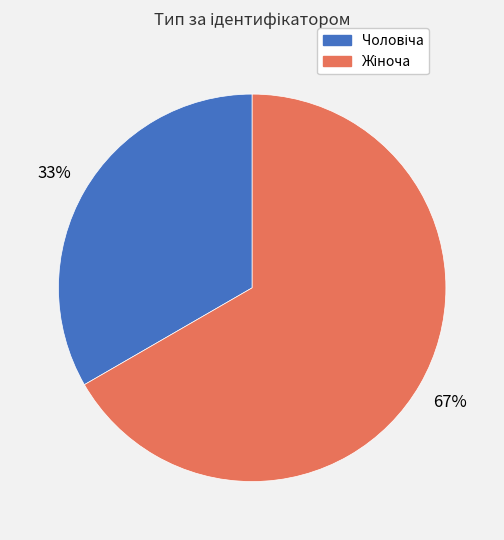

To the nearest percent, what is the average slice percentage?

50%